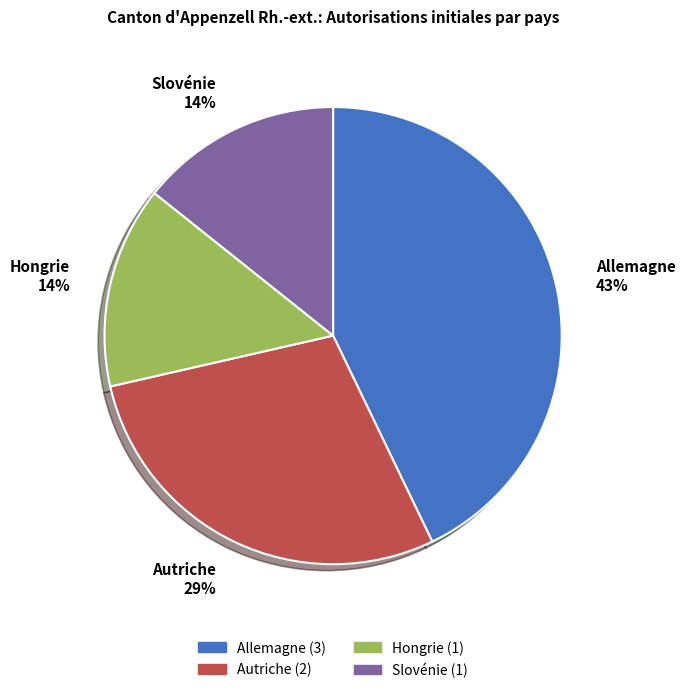

To the nearest percent, what is the difference between the Allemagne and Slovénie slice percentages?

29%